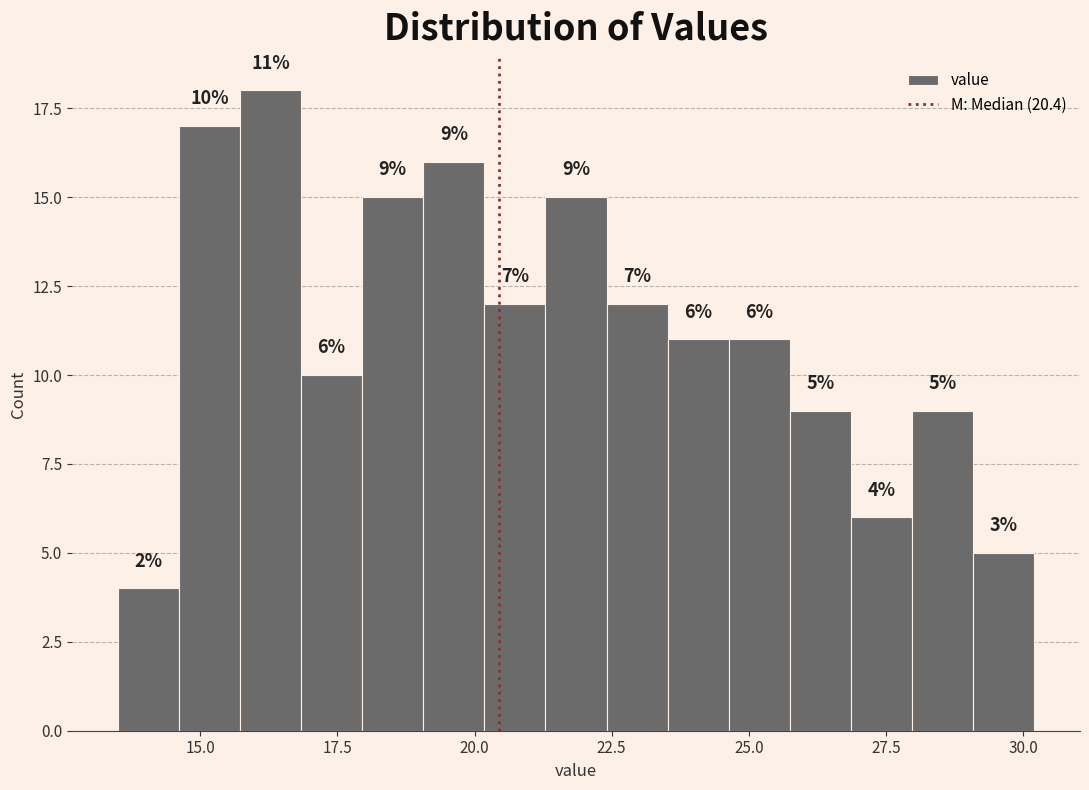

Around what value on the x-axis is the tallest bar? Give the approximate position of its centre, as read against the axis.

16.5